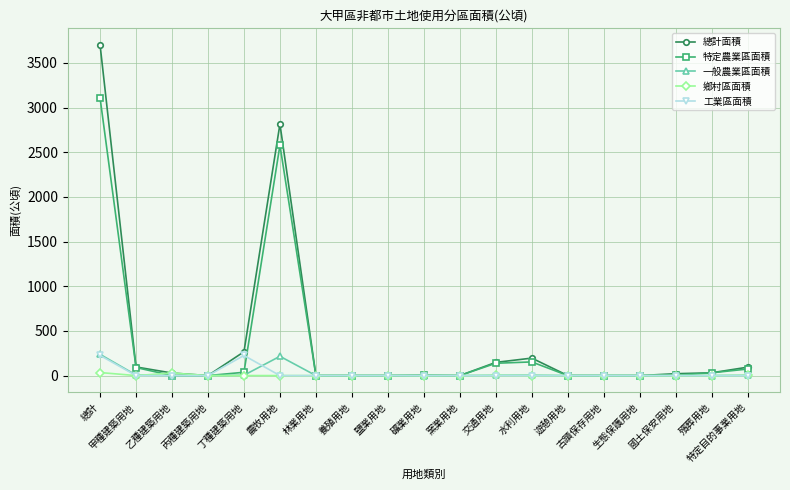

True or false: 總計面積 has a value of 0.0 at 生態保護用地.

True